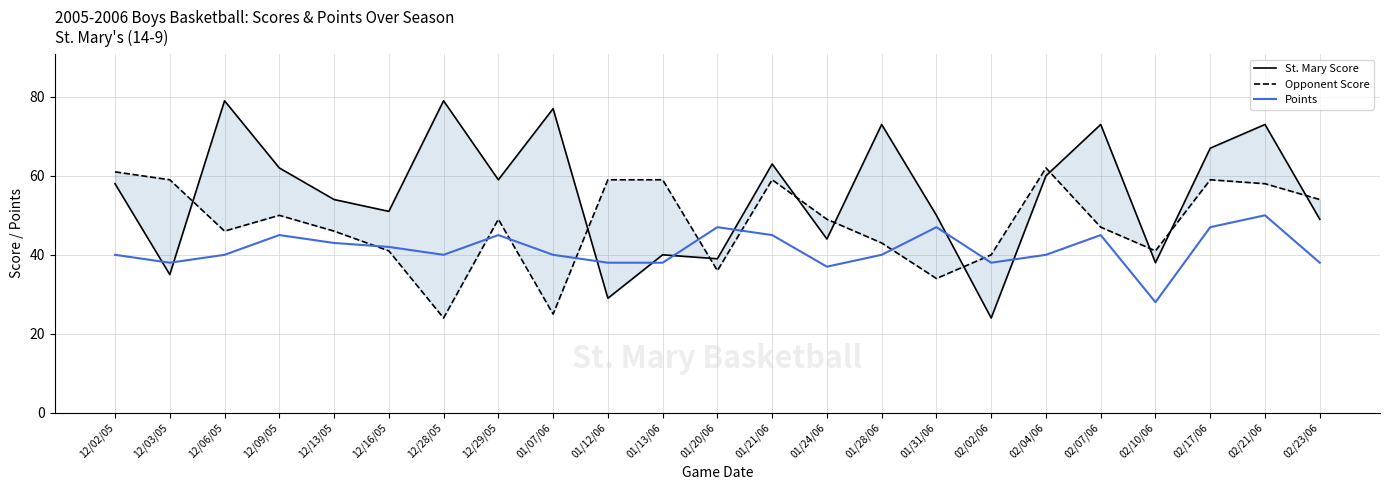

At which label does St. Mary Score first exceed 58?

12/06/05